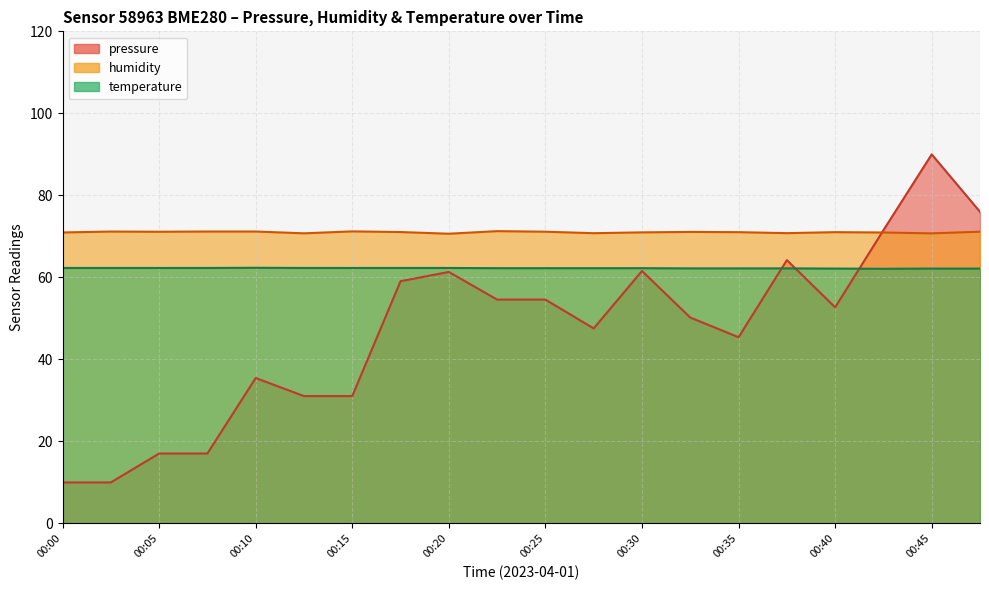

Reading left to right, extract all data points from this chart.

pressure: 10.0	10.0	17.1	17.1	35.5	31.1	31.1	59.1	61.3	54.6	54.6	47.6	61.6	50.2	45.4	64.2	52.7	71.5	90.0	76.0
humidity: 71.0	71.2	71.1	71.2	71.2	70.8	71.2	71.1	70.7	71.3	71.1	70.8	71.0	71.1	71.0	70.8	71.0	71.0	70.7	71.1
temperature: 62.3	62.3	62.3	62.3	62.4	62.3	62.3	62.3	62.3	62.2	62.2	62.2	62.2	62.2	62.2	62.2	62.1	62.1	62.1	62.1